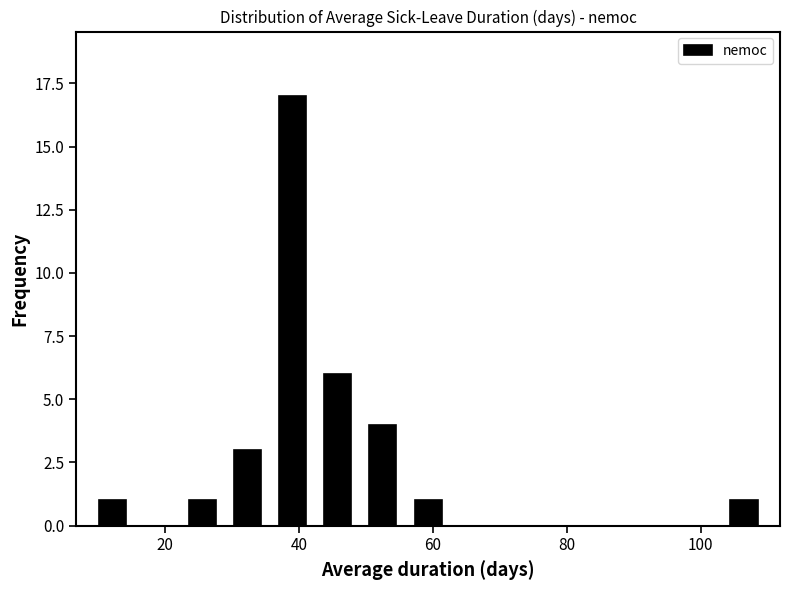

Around what value on the x-axis is the tallest bar? Give the approximate position of its centre, as read against the axis.

40